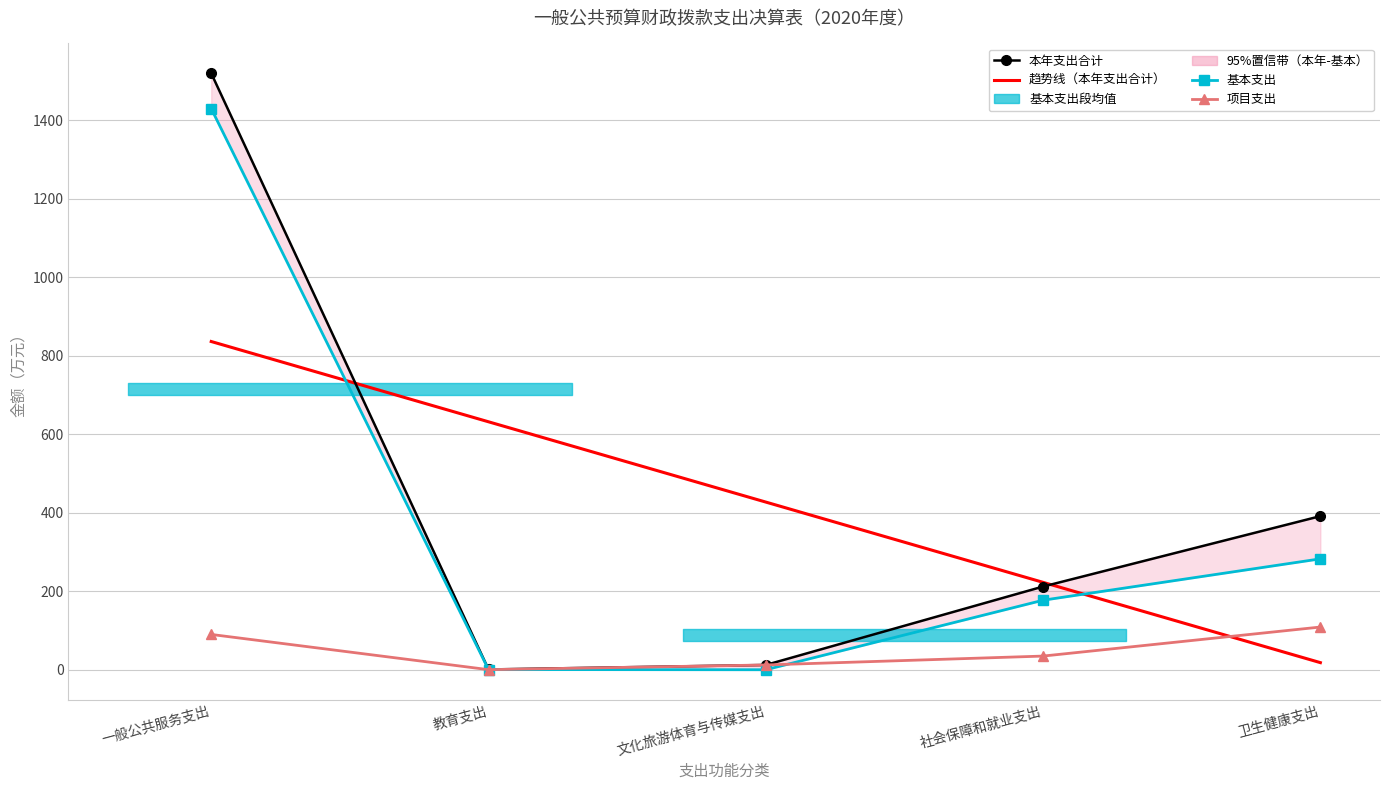

Rank the categories by 趋势线（本年支出合计） value from highest to lowest.

一般公共服务支出, 教育支出, 文化旅游体育与传媒支出, 社会保障和就业支出, 卫生健康支出